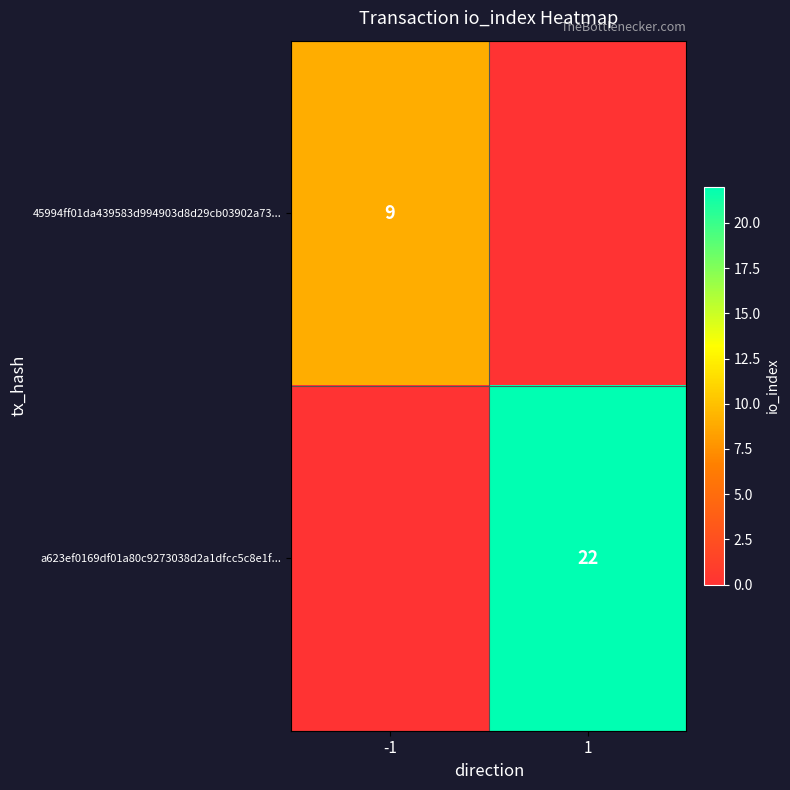

Which label corresponds to the largest value in the chart?

1